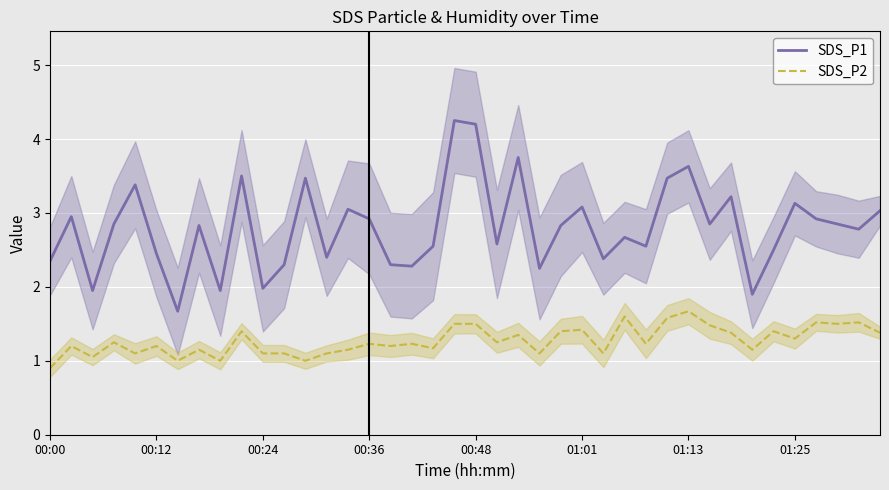

True or false: SDS_P2 and SDS_P1 intersect in this chart.

False